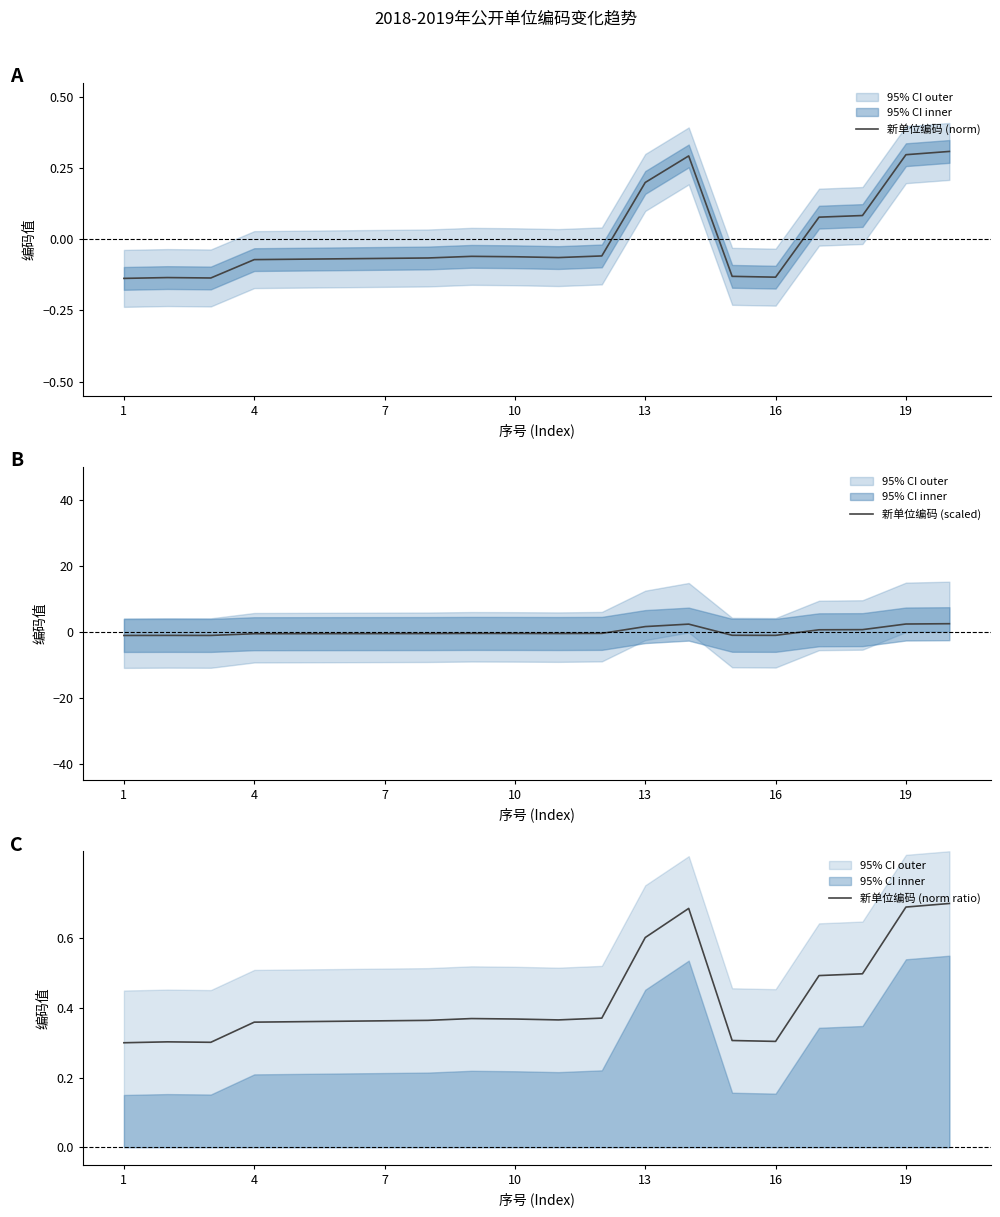

Where does the 新单位编码 (norm) series first go above 0?

13